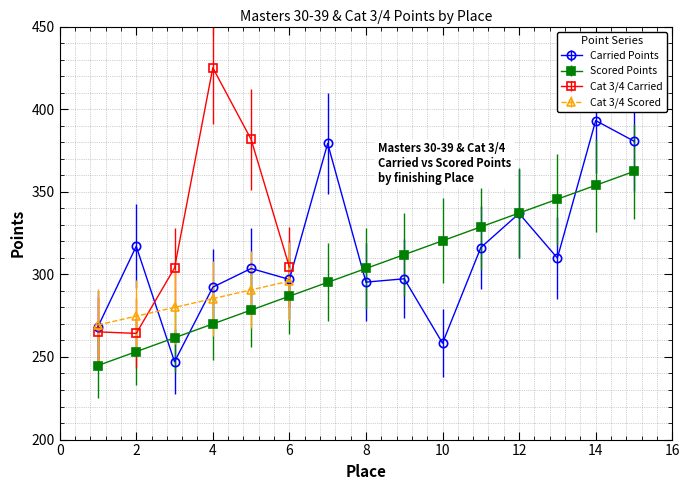

Reading left to right, transcribe all the data shown in this chart.

Carried Points: 1=268.3	2=317.0	3=247.1	4=292.3	5=303.6	6=296.9	7=379.2	8=295.3	9=297.3	10=258.4	11=316.2	12=336.9	13=309.9	14=393.1	15=380.6
Scored Points: 1=244.8	2=253.2	3=261.6	4=270.0	5=278.4	6=286.8	7=295.2	8=303.6	9=312.0	10=320.4	11=328.7	12=337.1	13=345.5	14=353.9	15=362.3